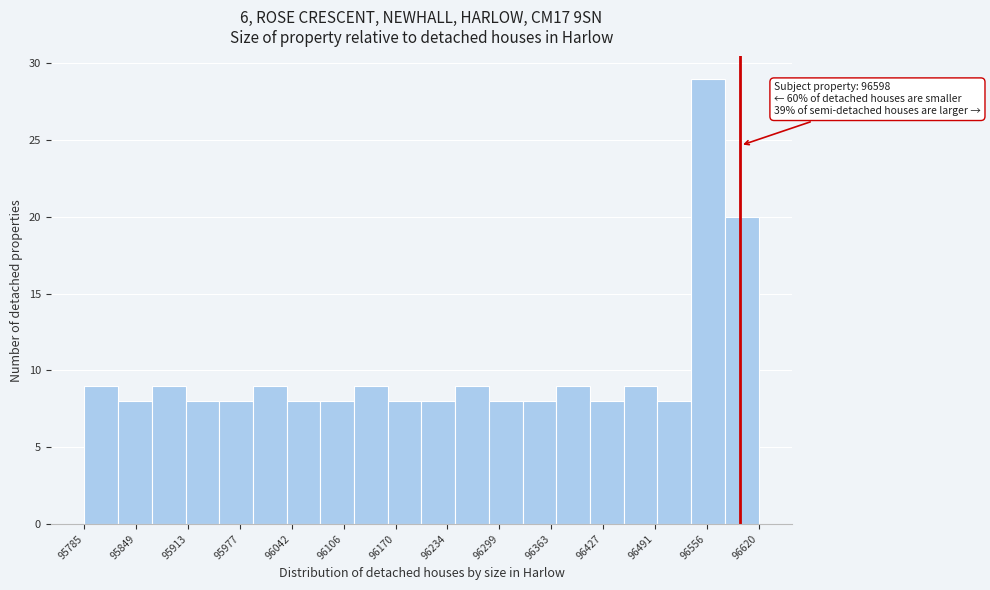

Which range on the x-axis has the tallest bar?

96540 to 96580